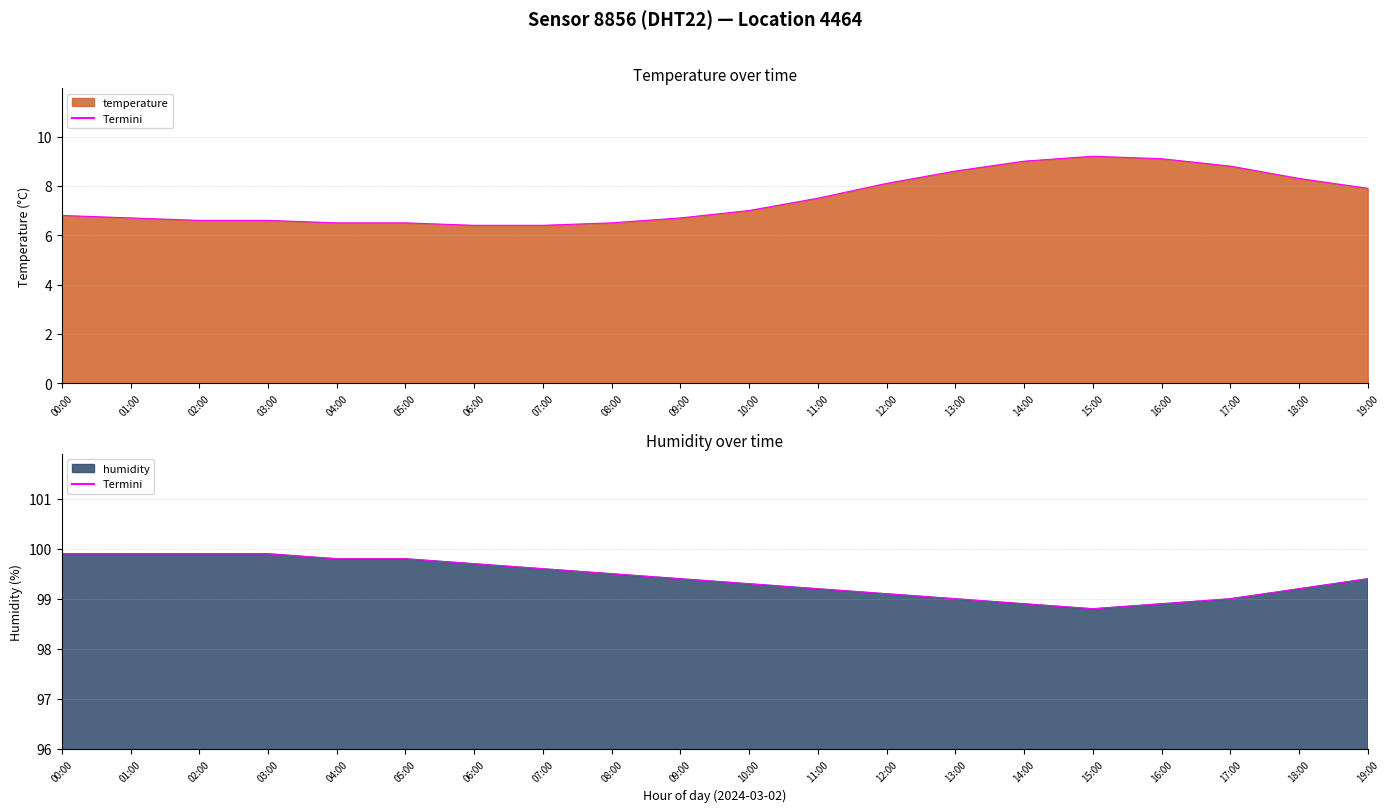

What is the approximate value of humidity at 09:00?

99.4